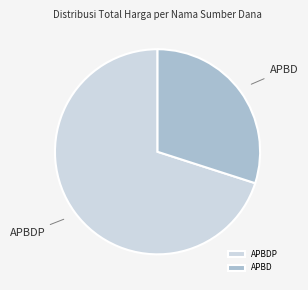

Count the number of slices in the pie.

2